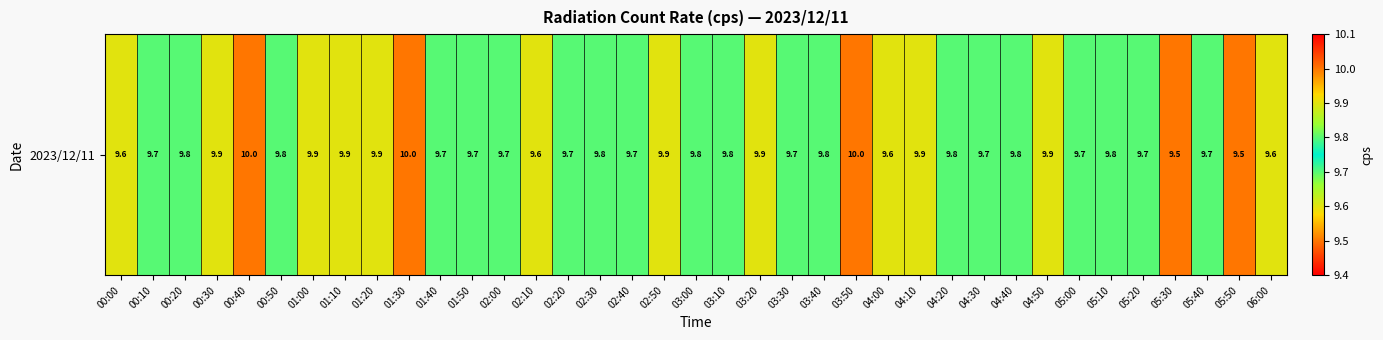

What is the difference between the maximum and minimum values?

0.5